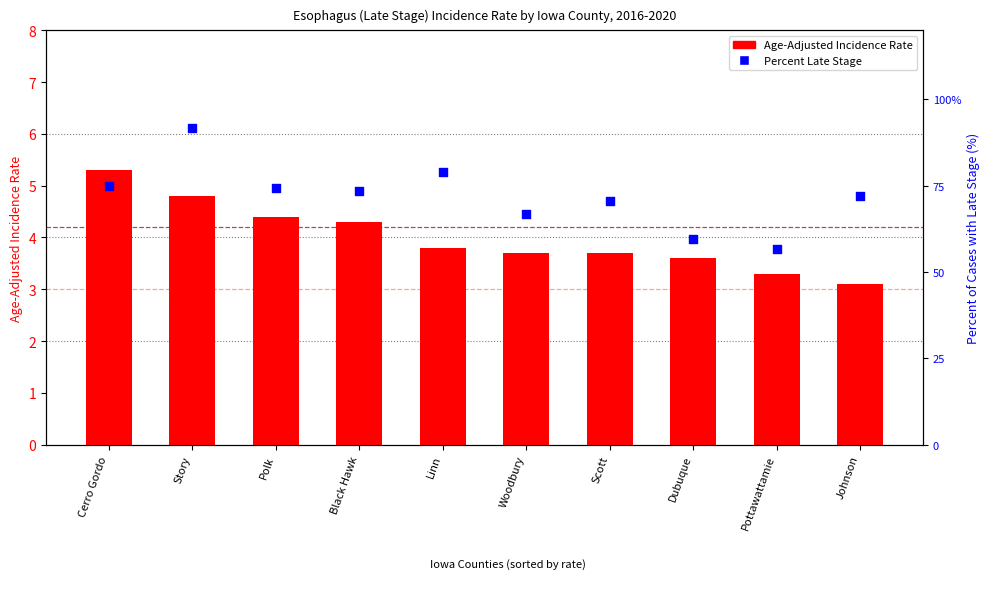

Which series has the largest Y range (max minus min)?

Percent Late Stage